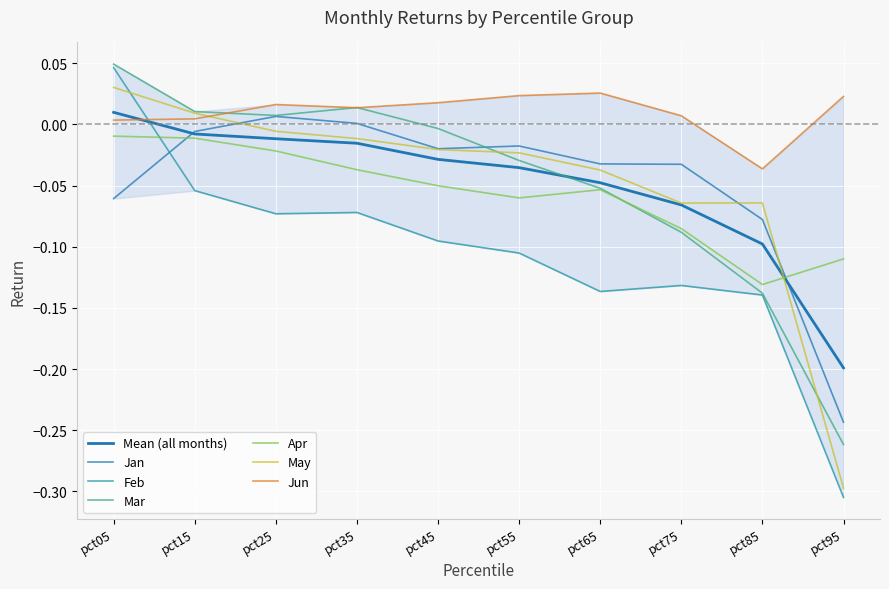

List the series in order of their peak value, lowest first.

Apr, Jan, Jun, May, Feb, Mar